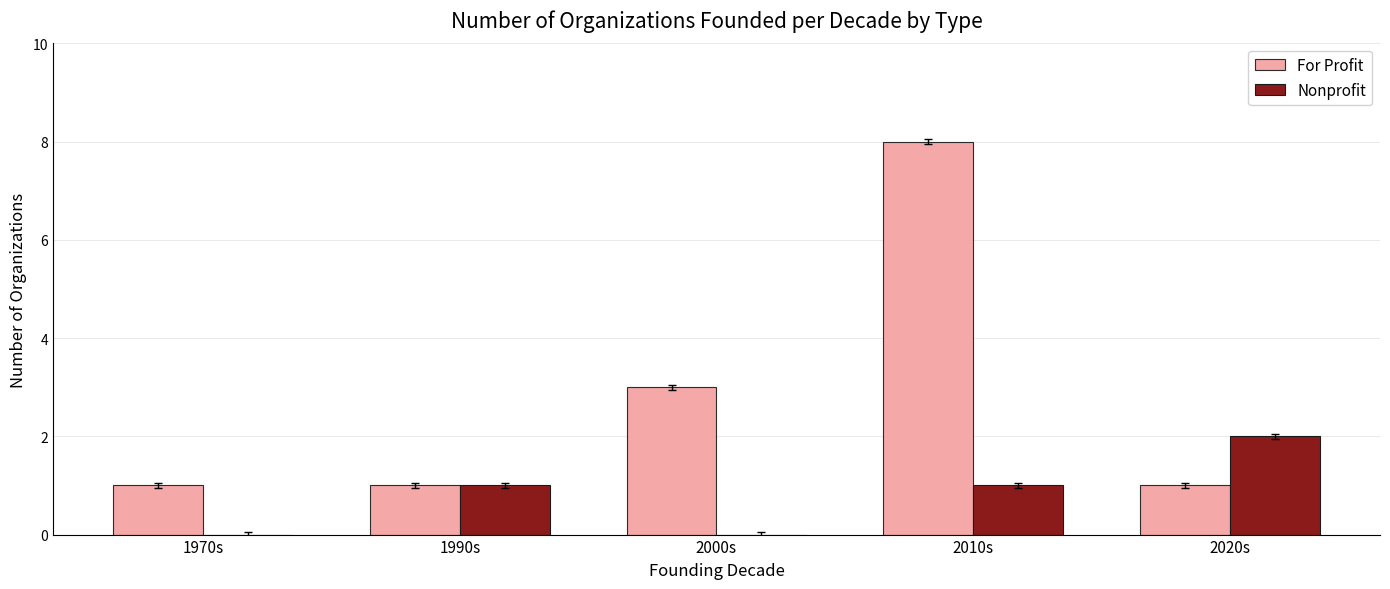

The For Profit series shows 3 at 2000s. True or false?

True